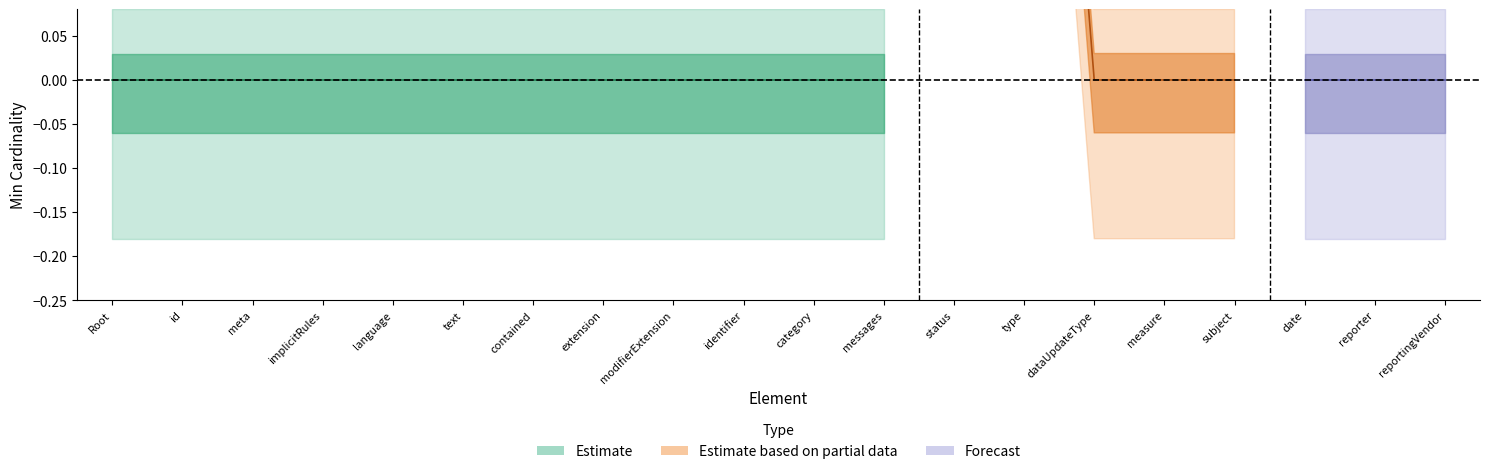

How many categories are shown in the chart?

20